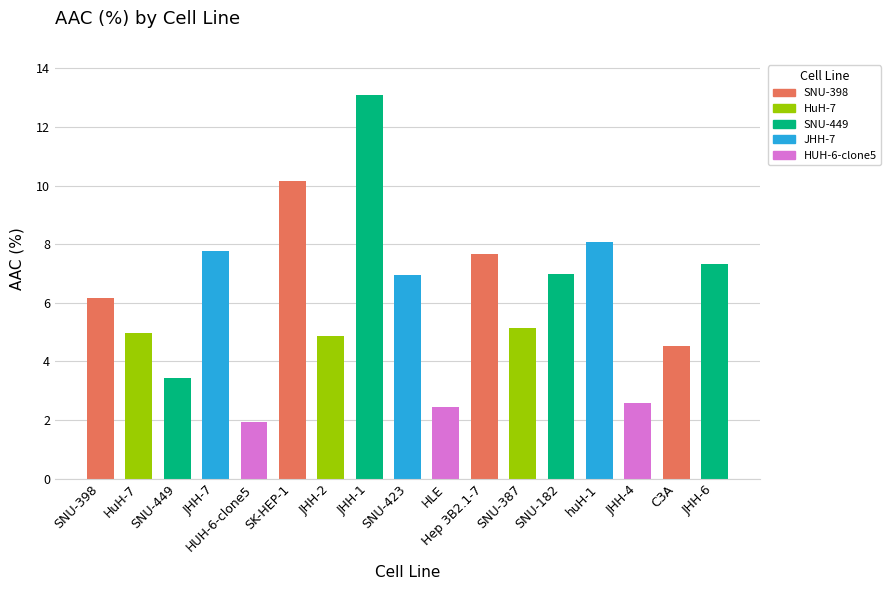

True or false: the data shows 5.2 at JHH-7.

False